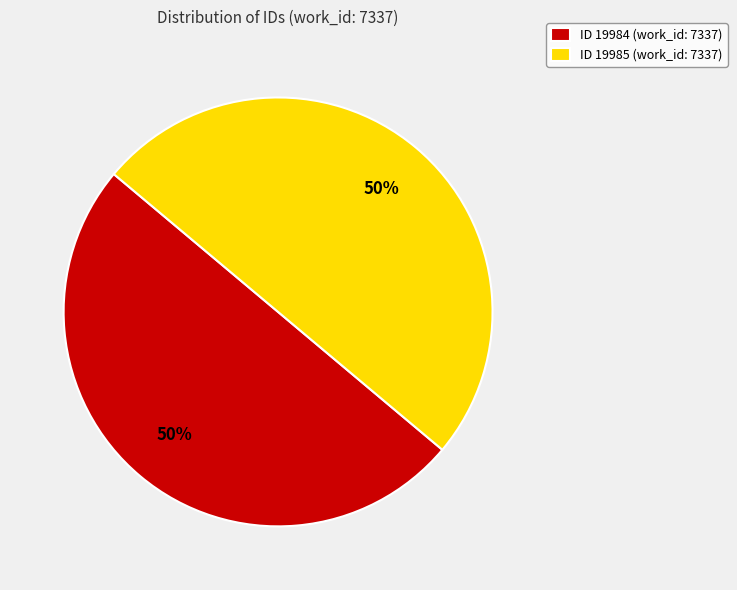

To the nearest percent, what is the combined percentage of ID 19984 (work_id: 7337) and ID 19985 (work_id: 7337)?

100%